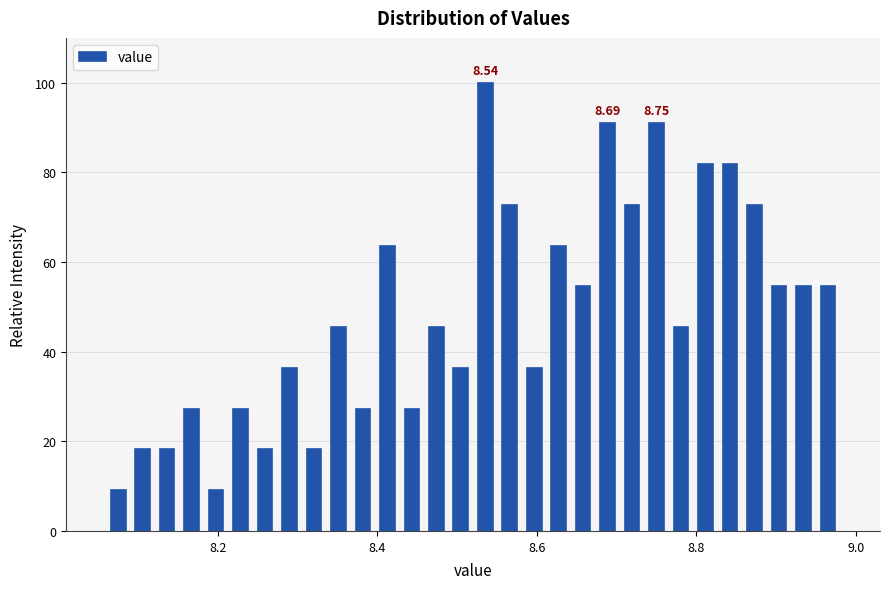

Read against the x-axis, roughly where is the centre of the tallest bar?

8.54